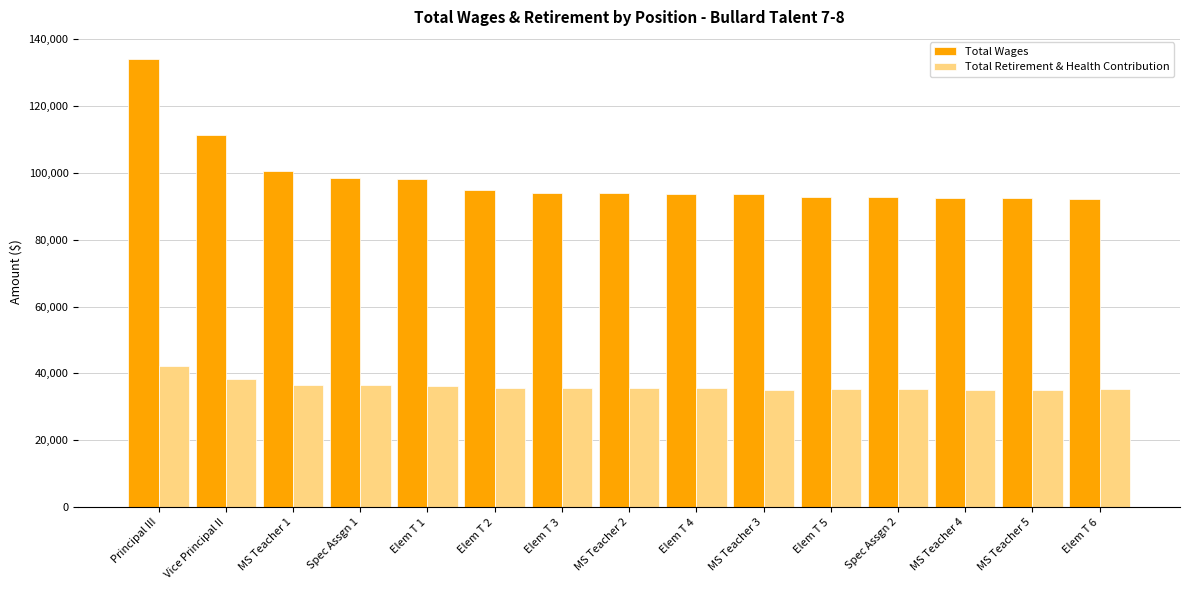

Does the chart contain any negative values?

No